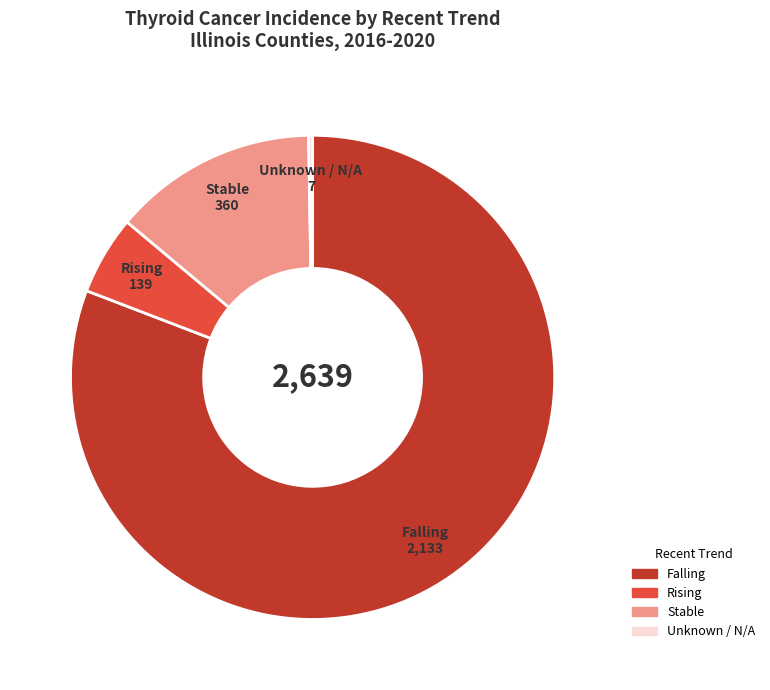

Which slice is the largest?

Falling